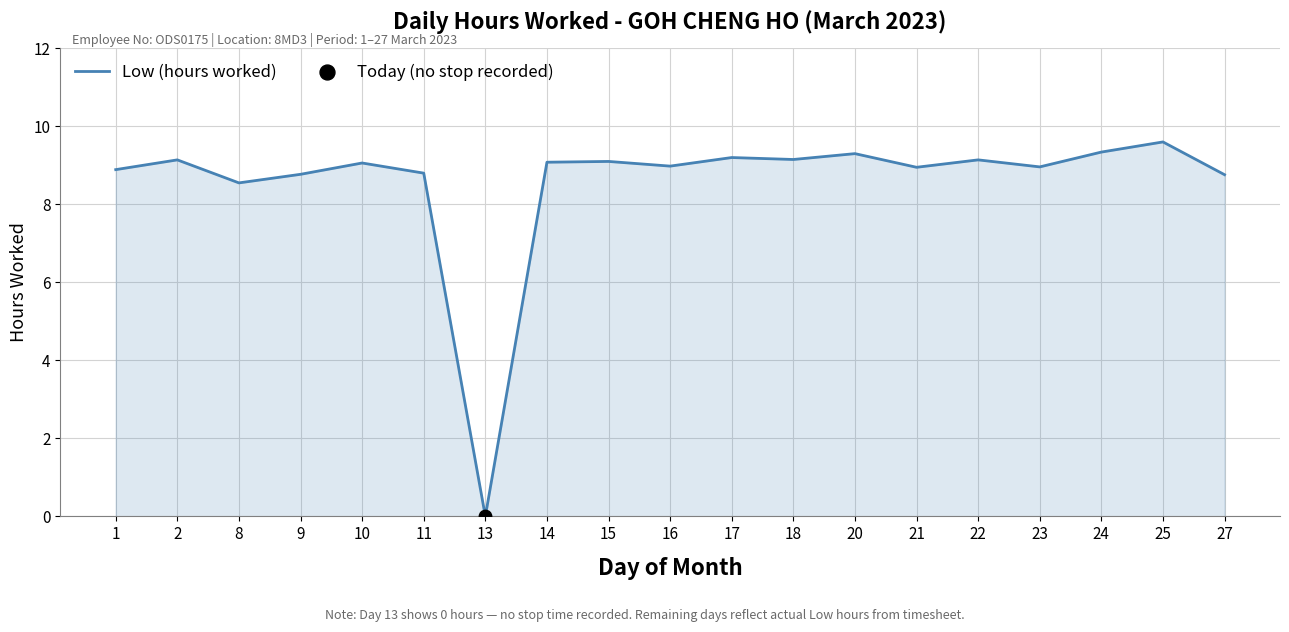

Between 20 and 23, which is larger?

20